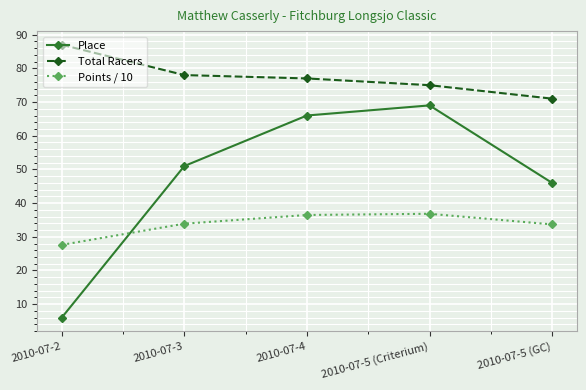

What is the label of the 4th point from the right?

2010-07-3